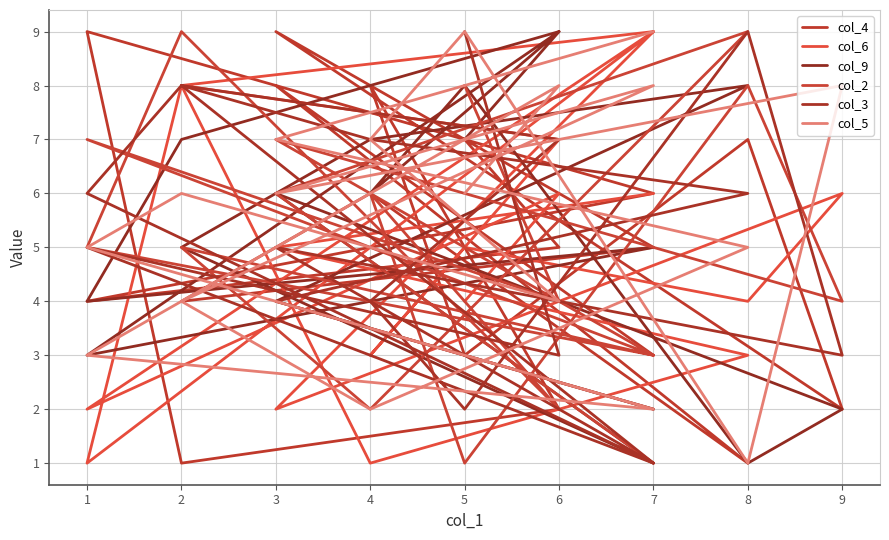

What are all the series names shown in the legend?

col_4, col_6, col_9, col_2, col_3, col_5